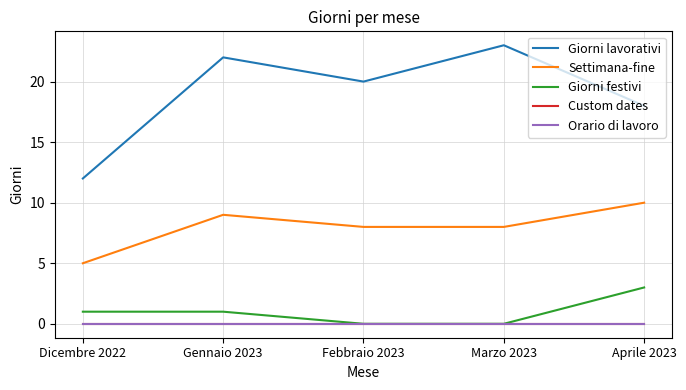

Which series changed the most between Dicembre 2022 and Aprile 2023?

Giorni lavorativi